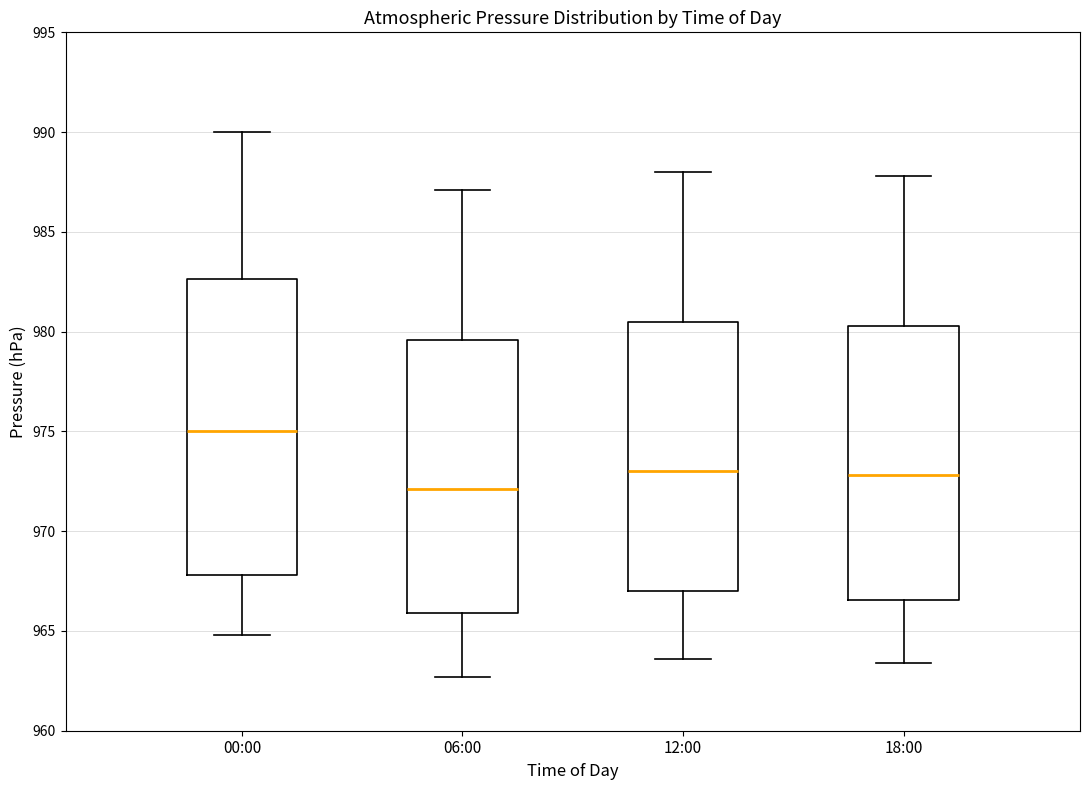

Reading left to right, read every box against the y-axis: the position of its median line, the range the box covers, and the ends of its whiskers. The values are not printed on the chart, so give them approximately, as read against the axis.

00:00: median 975.0, box 968.0 to 982.5, whiskers 965.0 to 990.0
06:00: median 972.0, box 966.0 to 979.5, whiskers 962.5 to 987.0
12:00: median 973.0, box 967.0 to 980.5, whiskers 963.5 to 988.0
18:00: median 973.0, box 966.5 to 980.5, whiskers 963.5 to 988.0